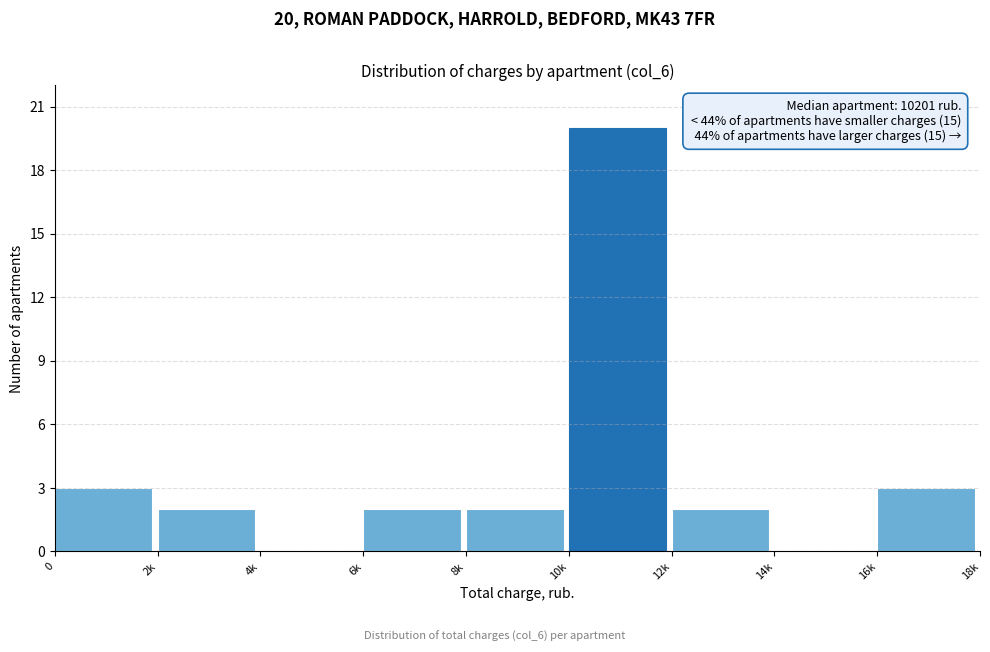

Reading left to right, extract all data points from this chart.

0=3	2k=2	4k=0	6k=2	8k=2	10k=20	12k=2	14k=0	16k=3